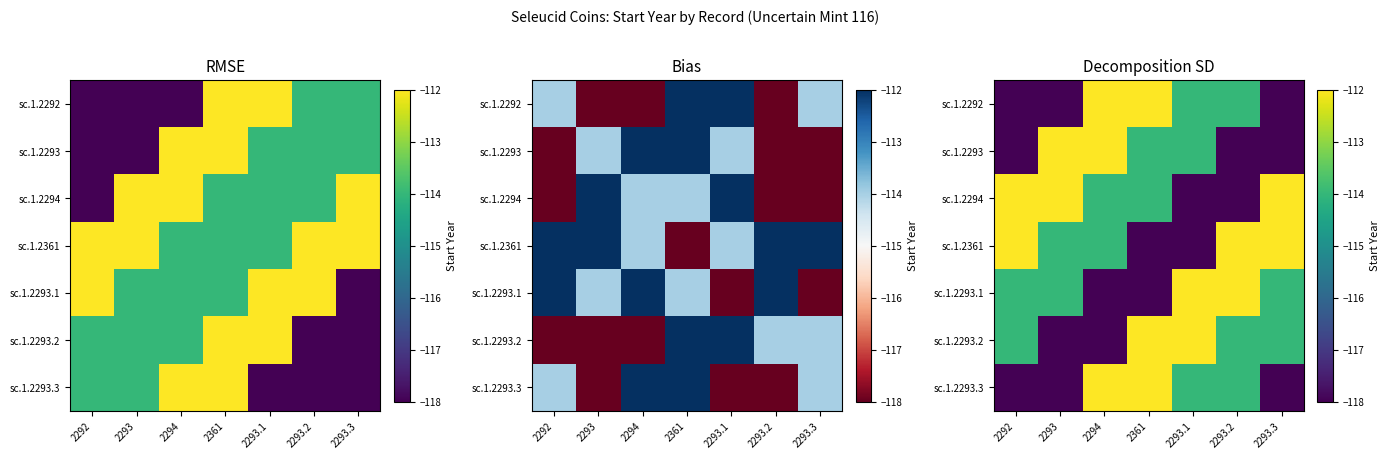

What is the sum of the sc.1.2293.2 values at 2361 and 2293.1?

-224